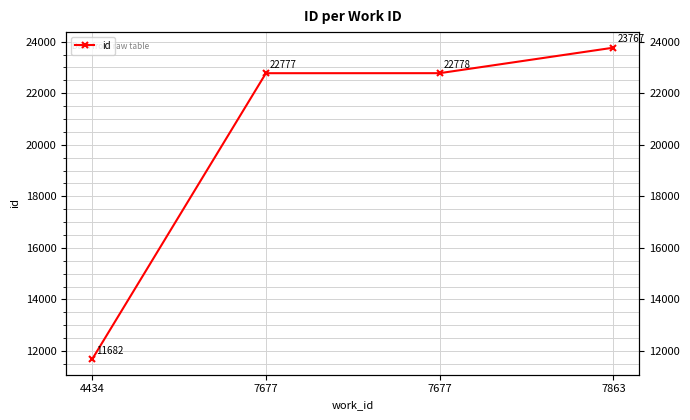

Reading left to right, list all the values displayed in this chart.

11682	22777	22778	23767